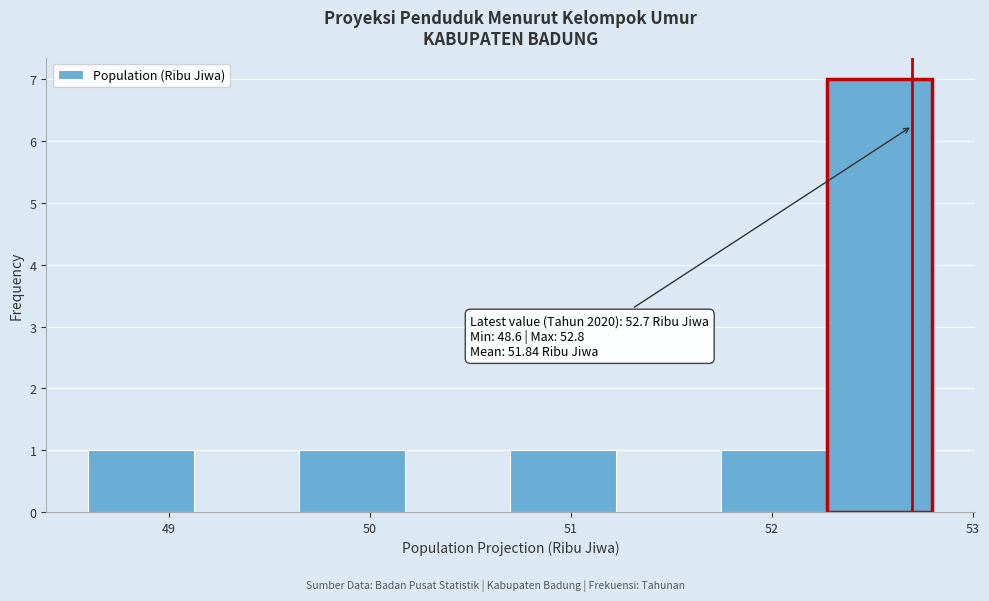

Over which range of the x-axis is the bar tallest?

52.3 to 52.8